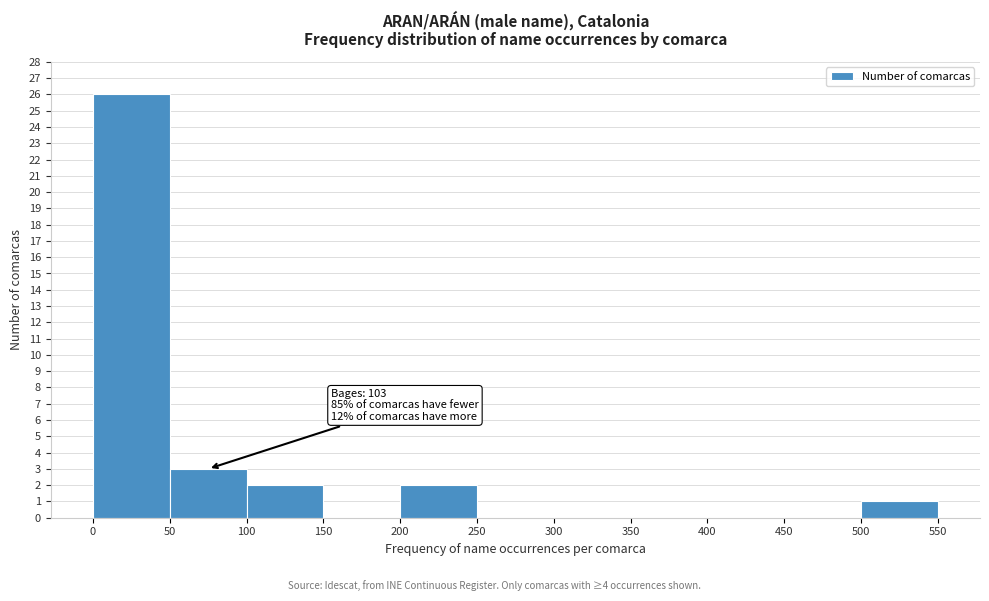

Over which range of the x-axis is the bar tallest?

0 to 50